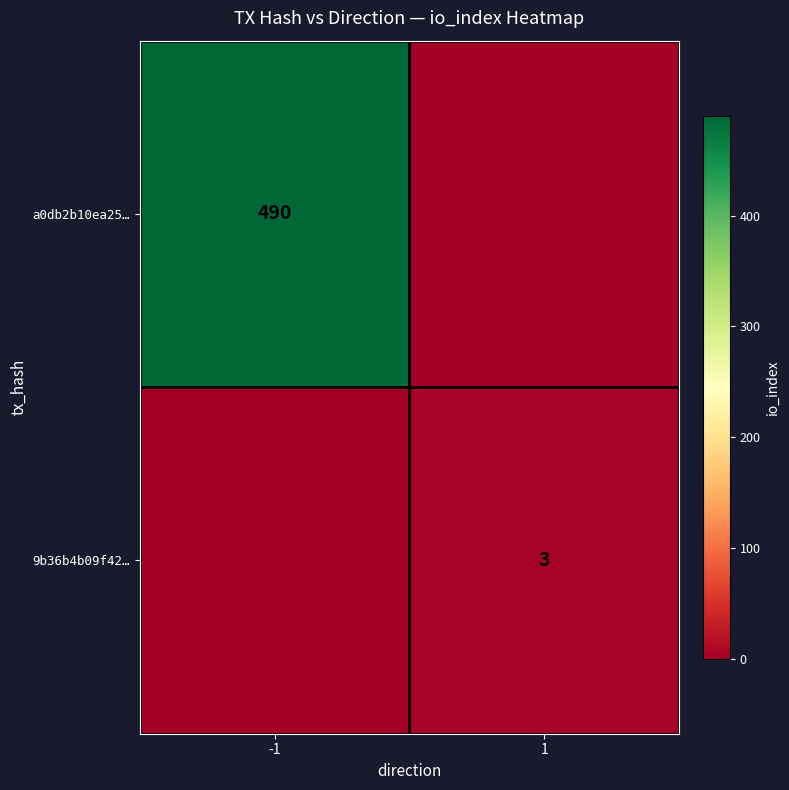

True or false: 9b36b4b09f42… has a value of 1 at 1.

False